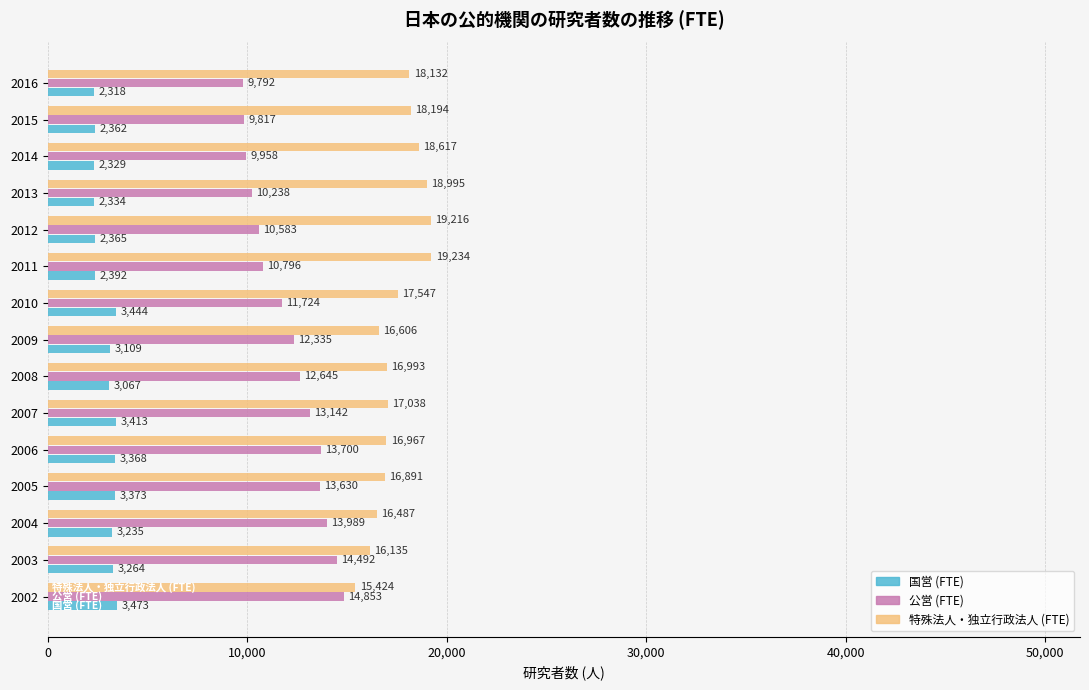

What is the average value of the 国営 (FTE) series?

2923